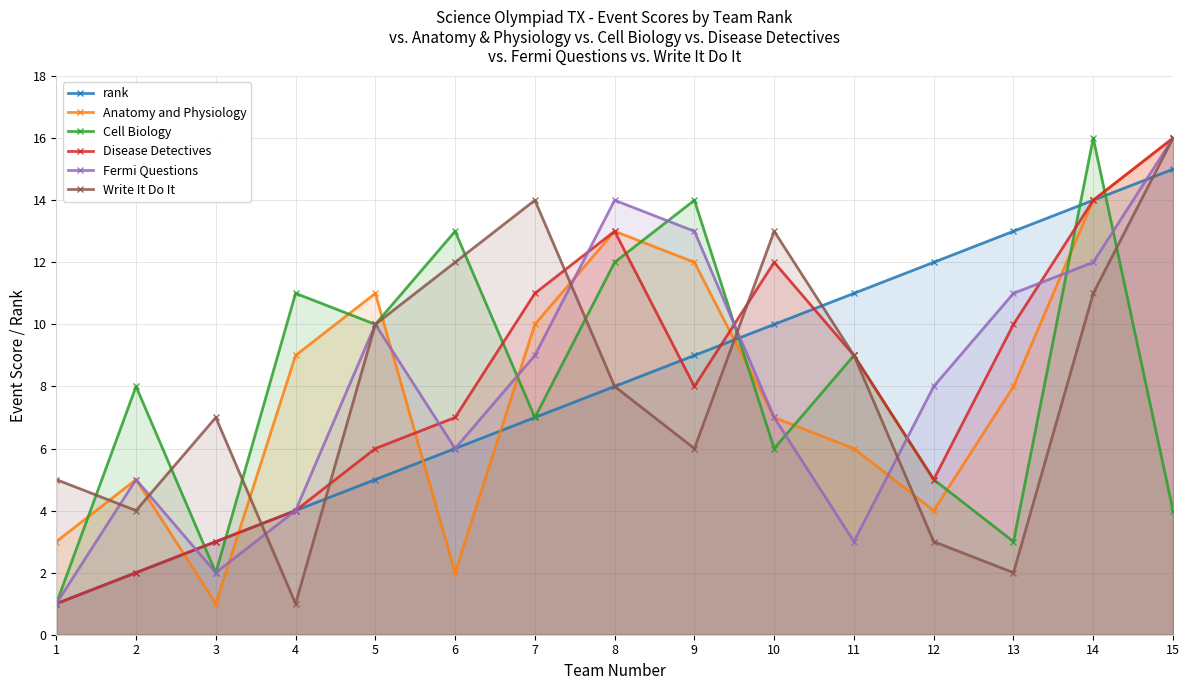

True or false: Write It Do It and rank intersect in this chart.

True